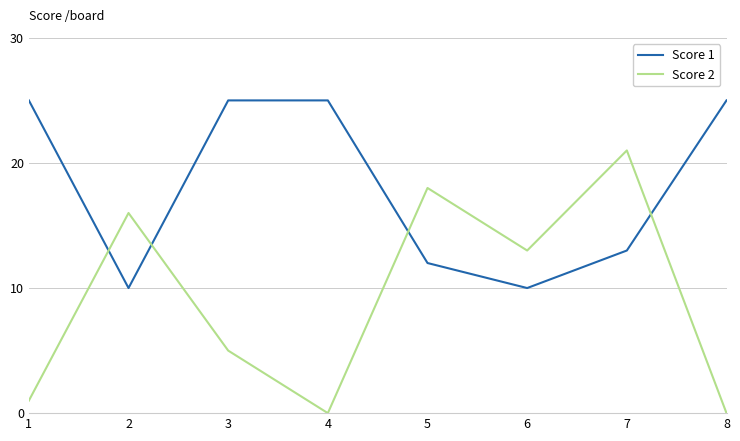

Is the value of Score 2 at 2 greater than the value of Score 1 at 1?

No